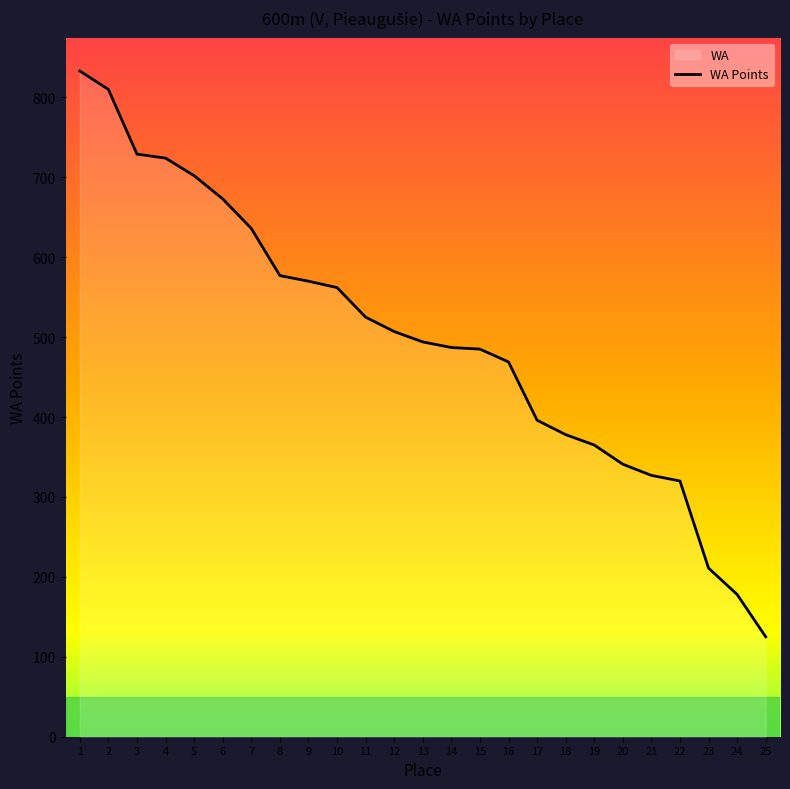

Rank the categories by value from lowest to highest.

25, 24, 23, 22, 21, 20, 19, 18, 17, 16, 15, 14, 13, 12, 11, 10, 9, 8, 7, 6, 5, 4, 3, 2, 1